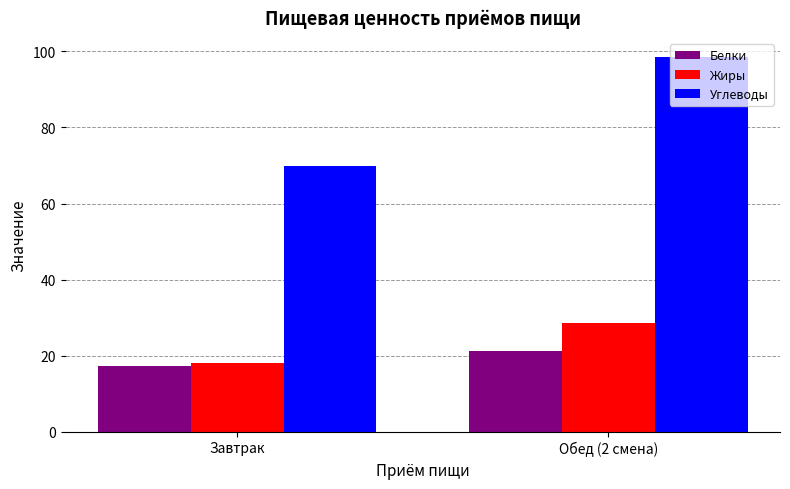

Which series changed the most between Завтрак and Обед (2 смена)?

Углеводы